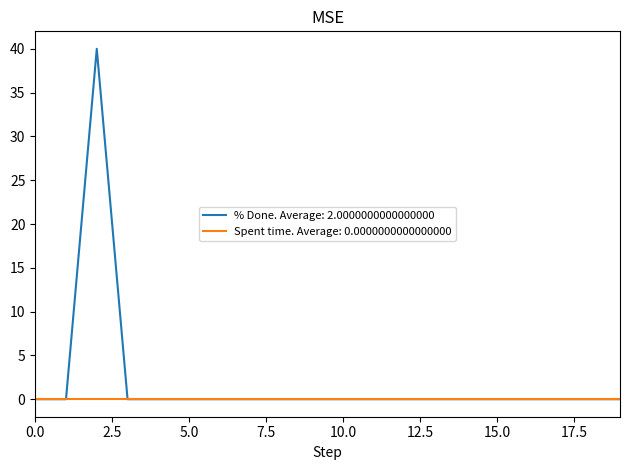

Which series has the largest range (max minus min)?

% Done. Average: 2.0000000000000000